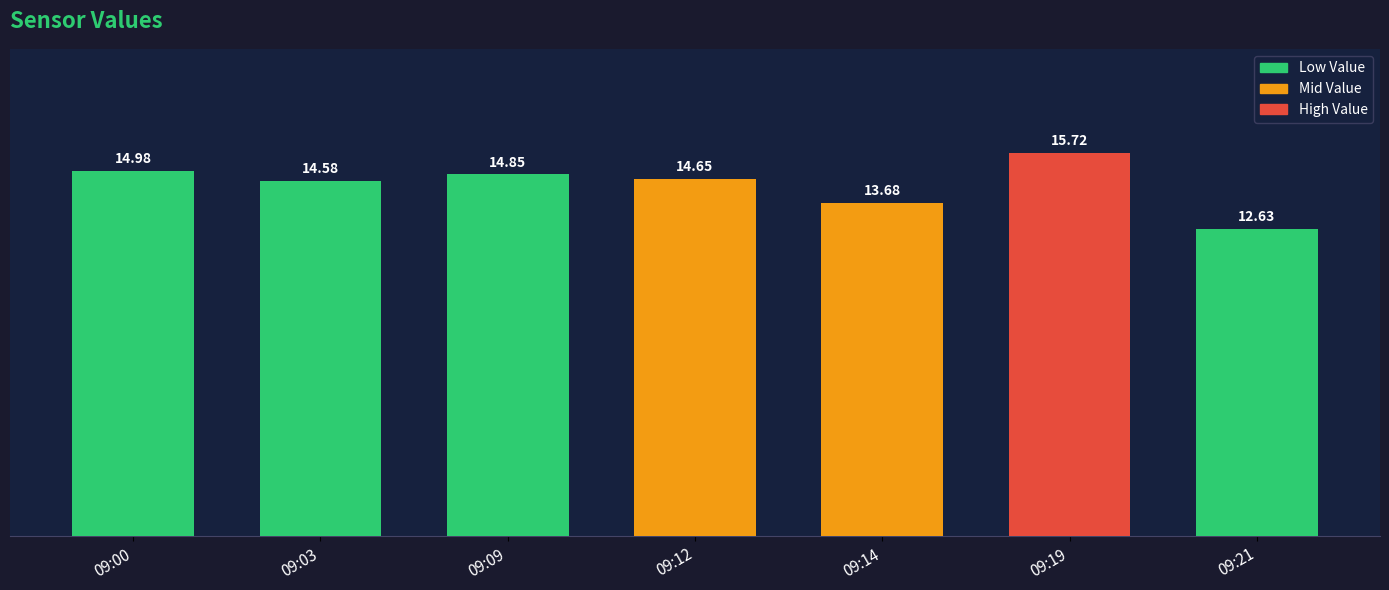

What is the ratio of the value at 09:19 to the value at 09:00?

1.0